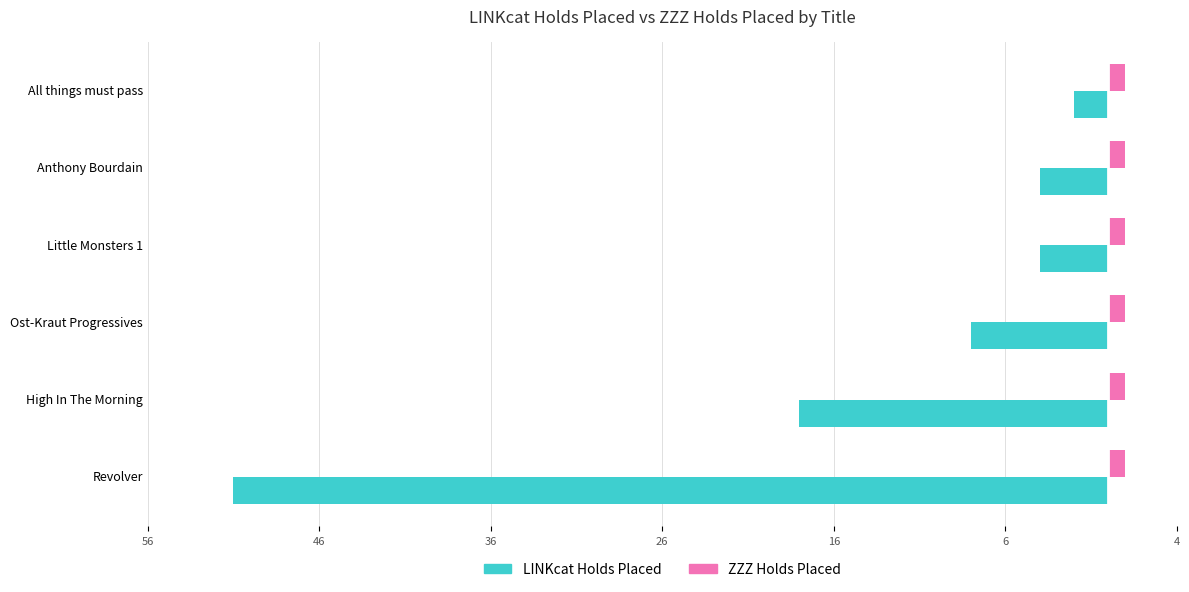

What are all the series names shown in the legend?

LINKcat Holds Placed, ZZZ Holds Placed